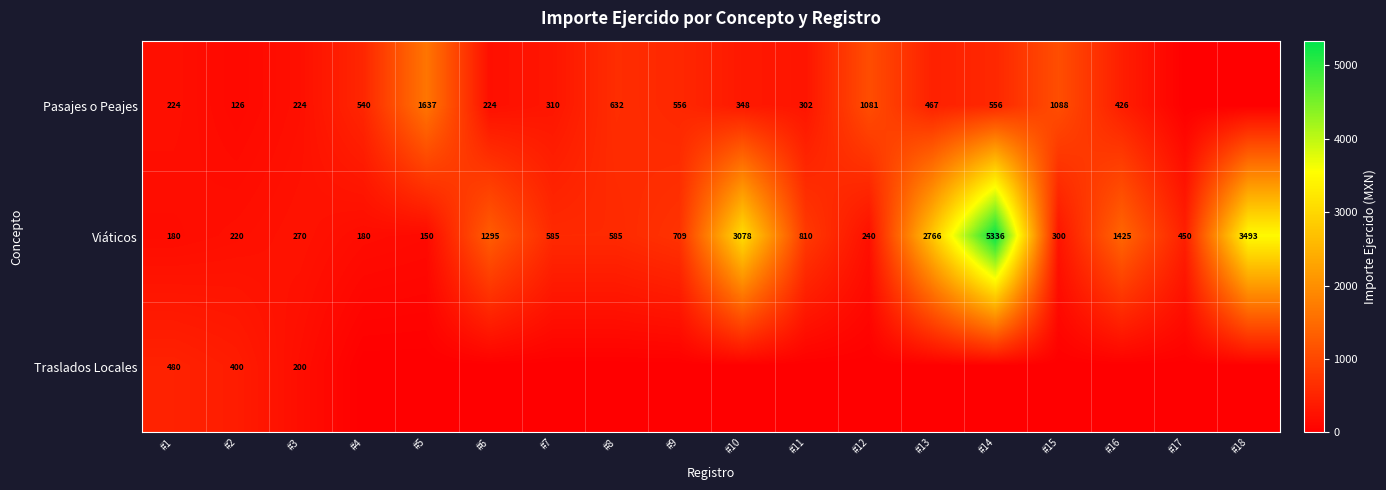

Is it true that Viáticos equals 71.3 at #3?

False